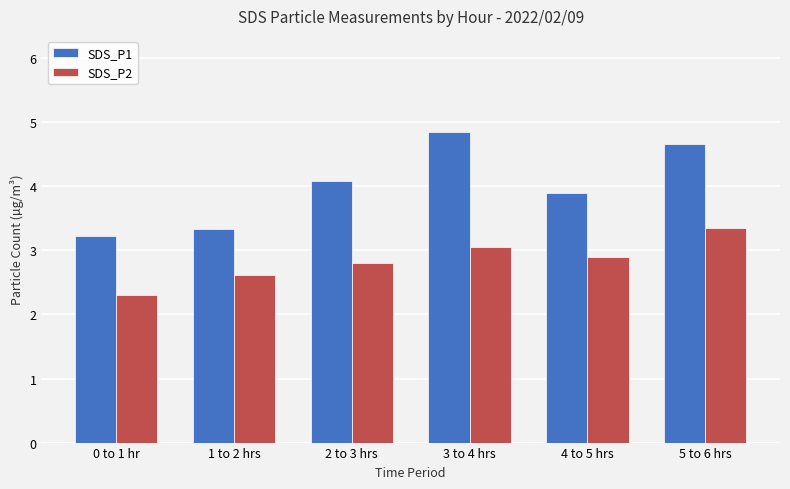

Which series has the widest spread of values?

SDS_P1